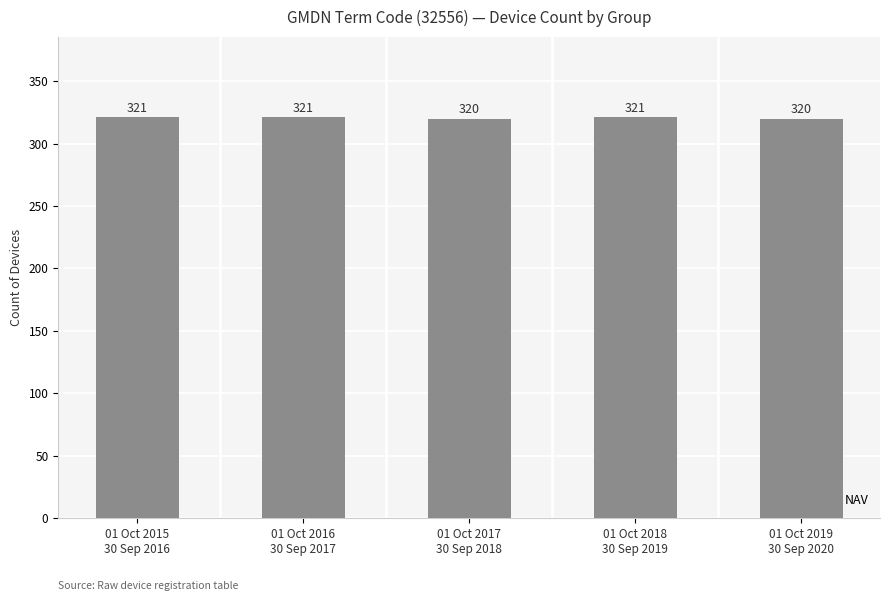

The value at 01 Oct 2019
30 Sep 2020 is 113. True or false?

False